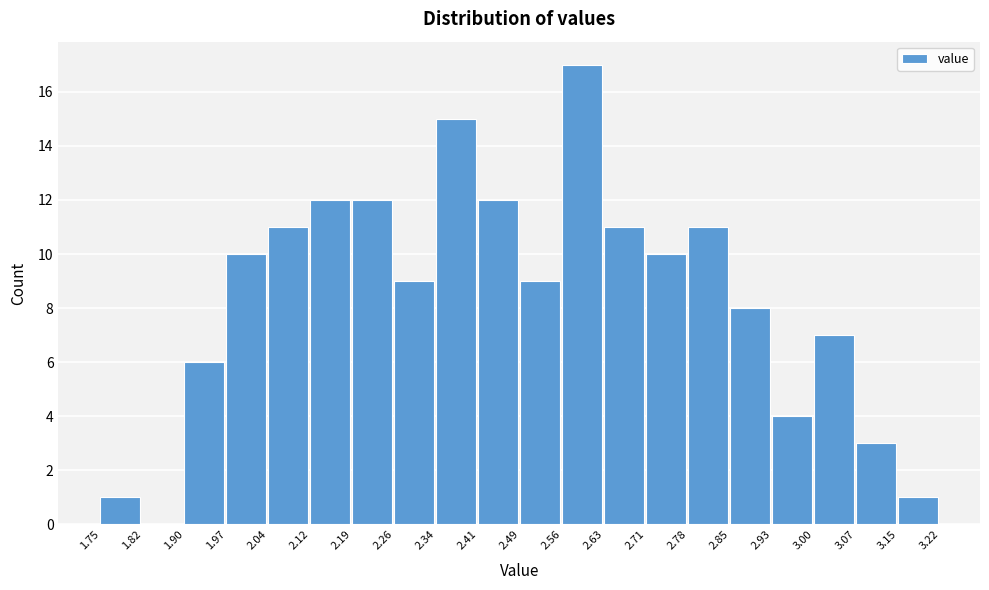

Reading left to right, list every bar in this chart as the range it spans on the x-axis followed by its height. The values are not printed on the chart, so give them approximately, as read against the axis.

1.75 to 1.82: 1
1.82 to 1.90: 0
1.90 to 1.97: 6
1.97 to 2.04: 10
2.04 to 2.12: 11
2.12 to 2.19: 12
2.19 to 2.26: 12
2.26 to 2.34: 9
2.34 to 2.41: 15
2.41 to 2.49: 12
2.49 to 2.56: 9
2.56 to 2.63: 17
2.63 to 2.71: 11
2.71 to 2.78: 10
2.78 to 2.85: 11
2.85 to 2.93: 8
2.93 to 3.00: 4
3.00 to 3.07: 7
3.07 to 3.15: 3
3.15 to 3.22: 1